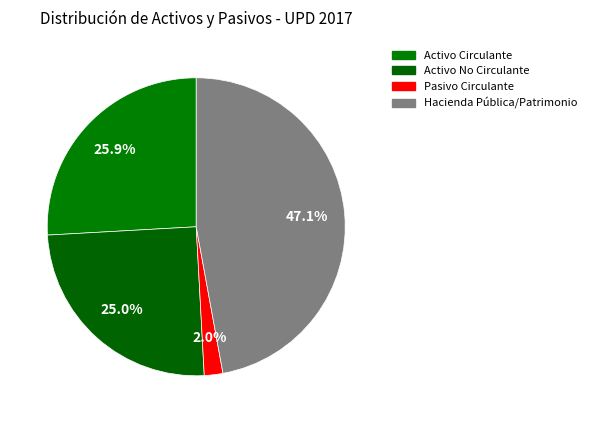

How many segments does this pie chart have?

4